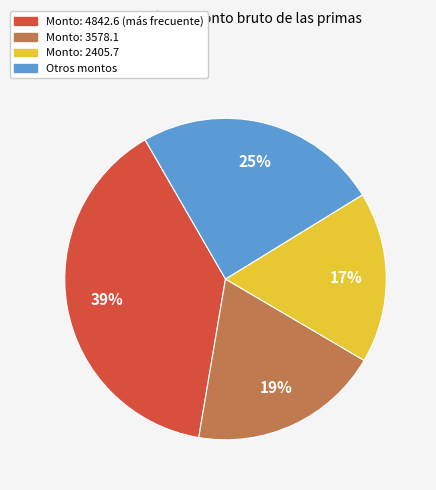

Which slice is the largest?

Monto: 4842.6 (más frecuente)